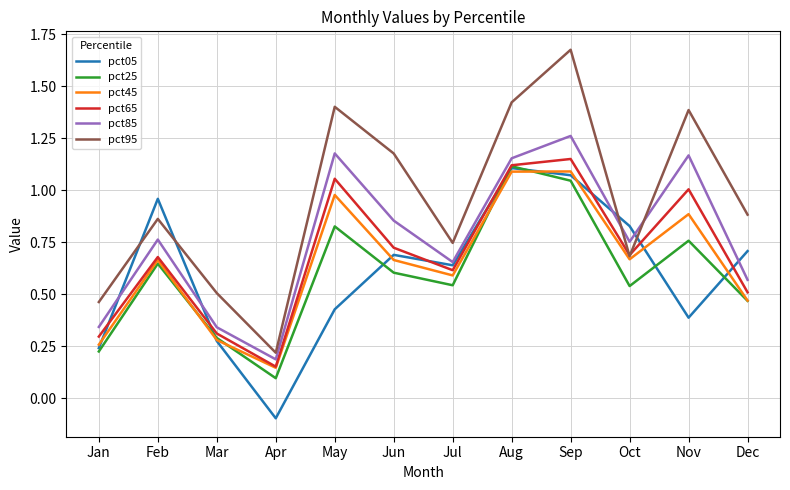

Between Jun and Jul, which series saw the biggest shift?

pct95